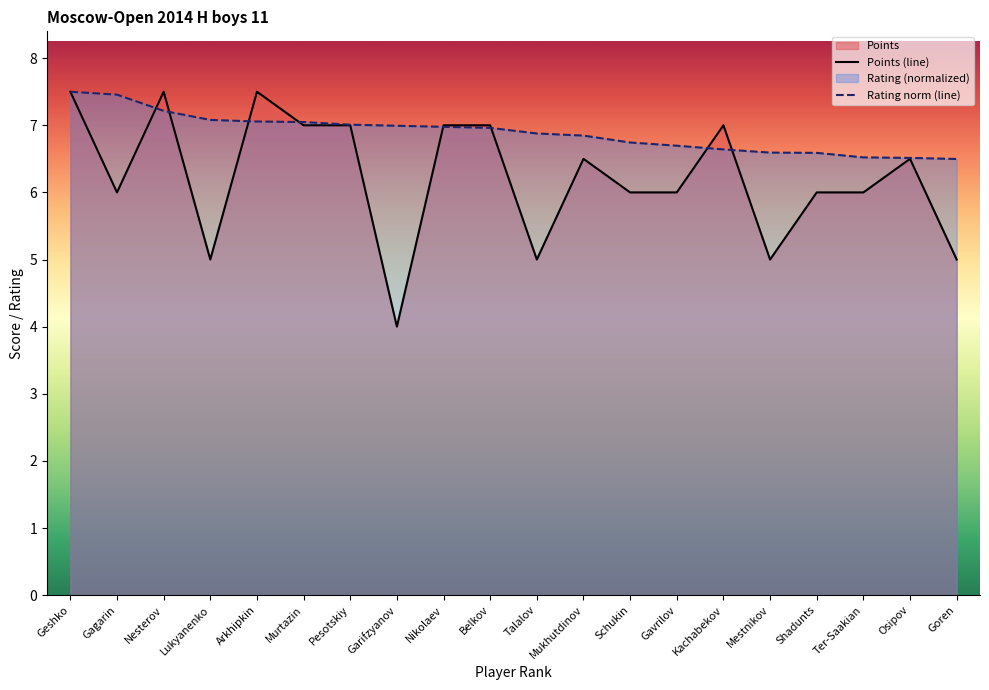

What is the average value of the Points series?

6.2